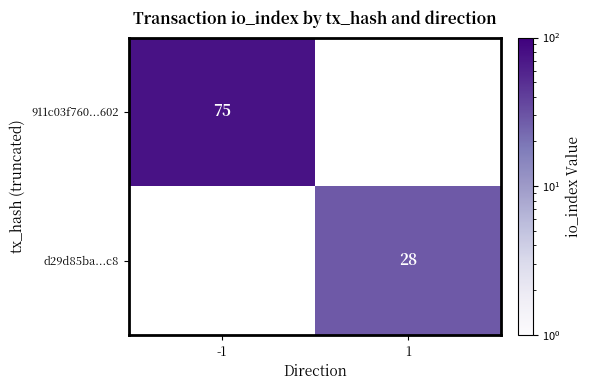

True or false: d29d85ba...c8 has a value of 28 at 1.

True